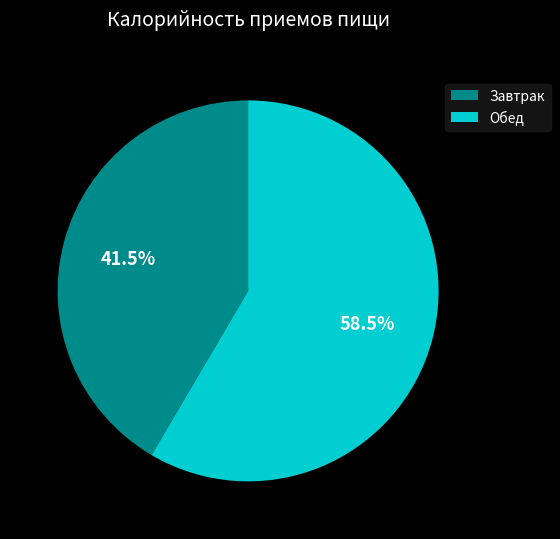

Approximately how many times larger is the value at Завтрак compared to Обед?

0.7